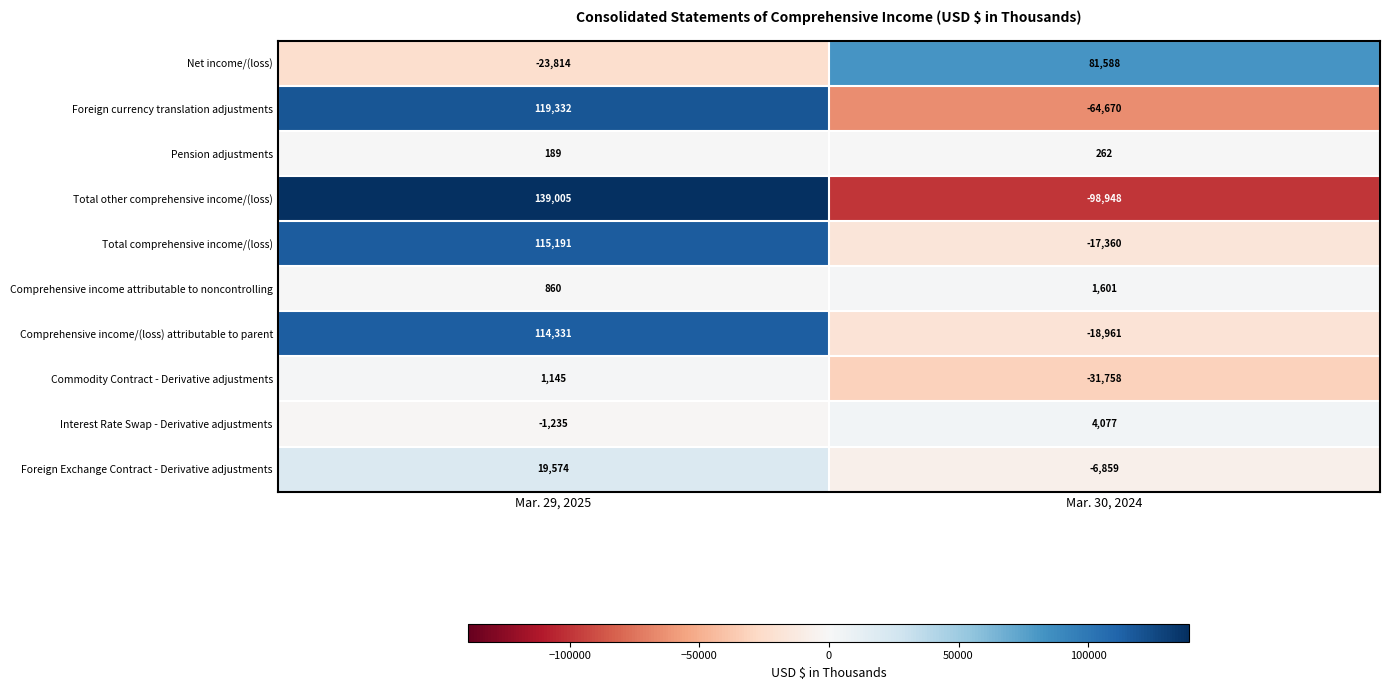

What is the maximum value shown in the chart?

139005